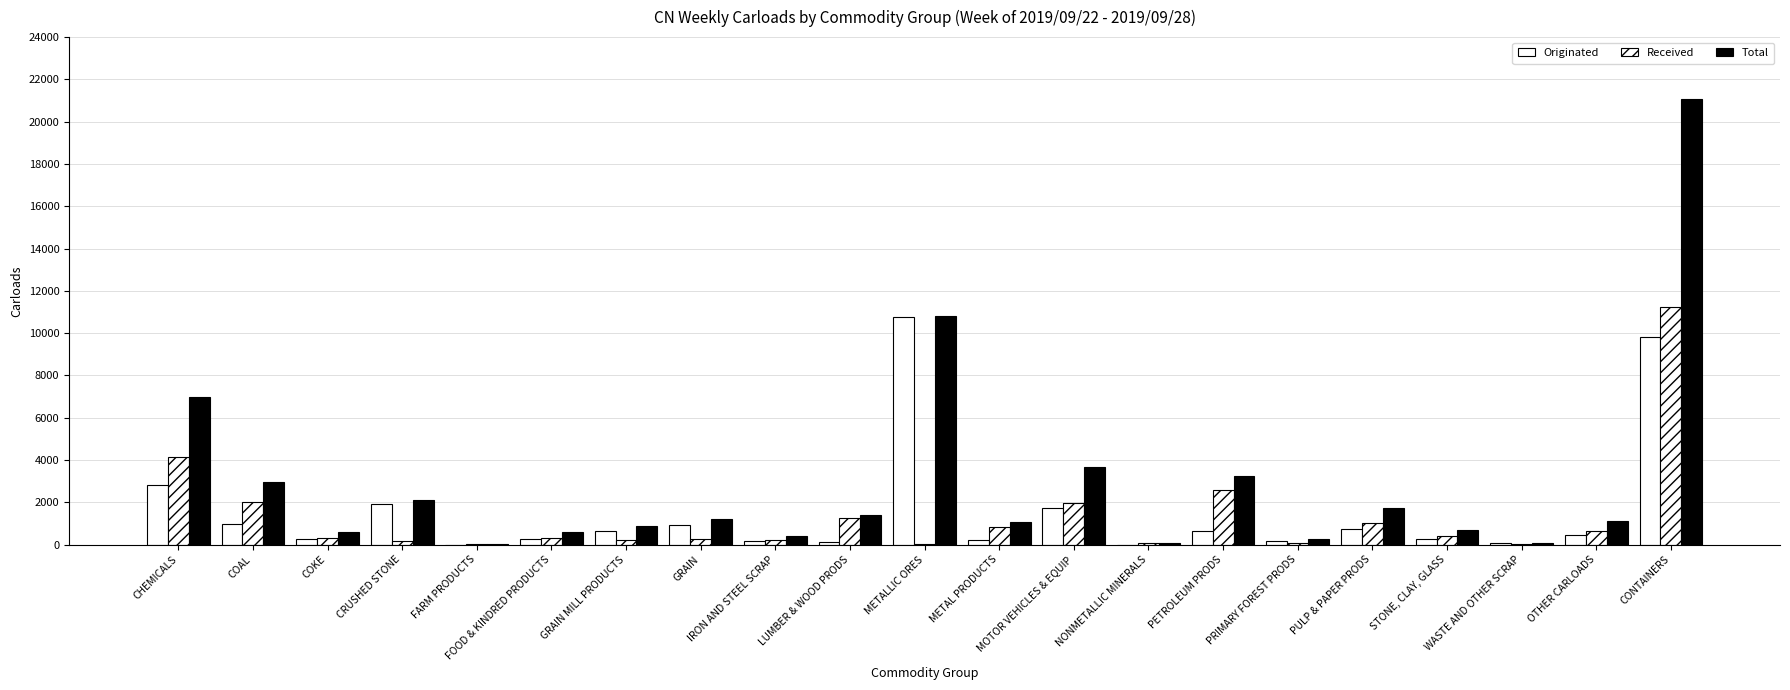

What is the label of the 16th bar from the left?

PRIMARY FOREST PRODS